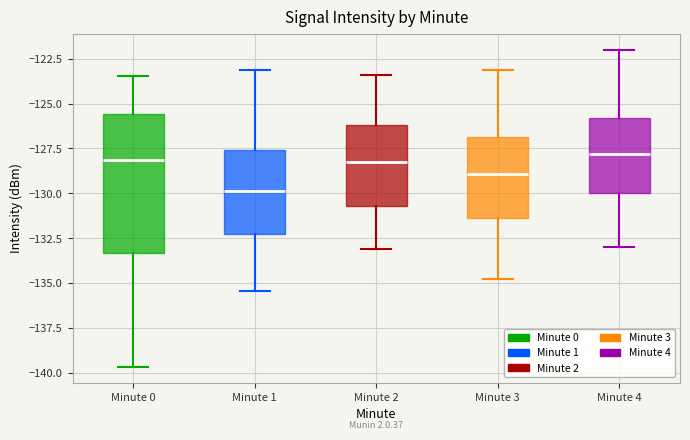

Which box has the lowest median line?

Minute 1